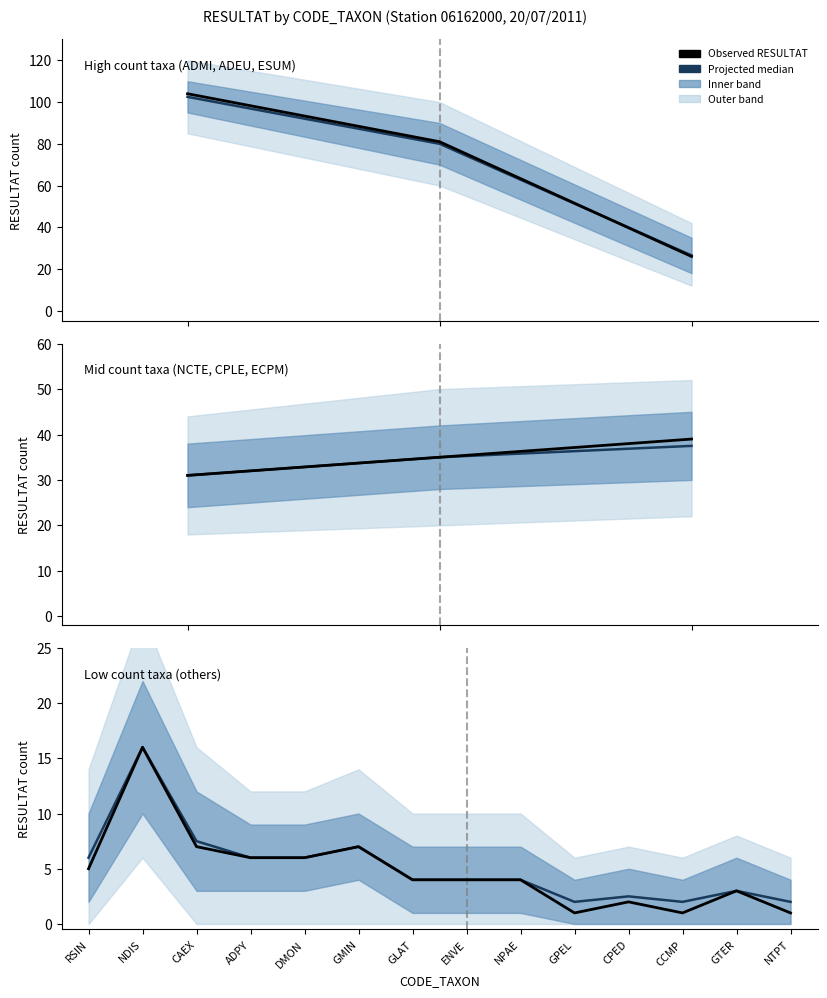

What is the label of the 9th point from the right?

GMIN